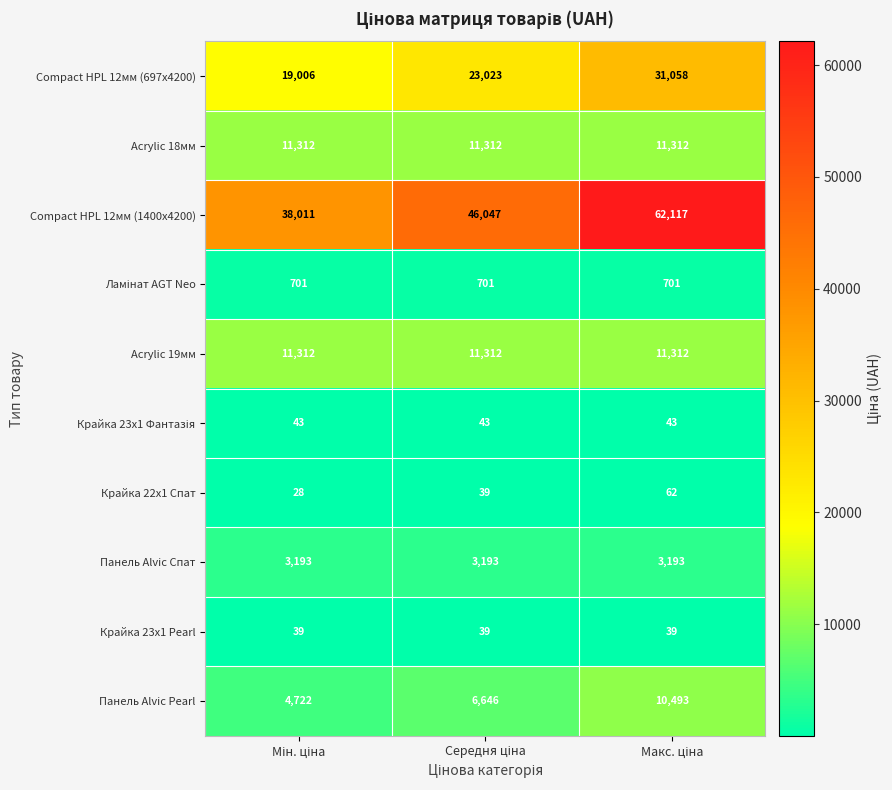

What is the difference between the maximum and minimum values in the Compact HPL 12мм (697x4200) series?

12052